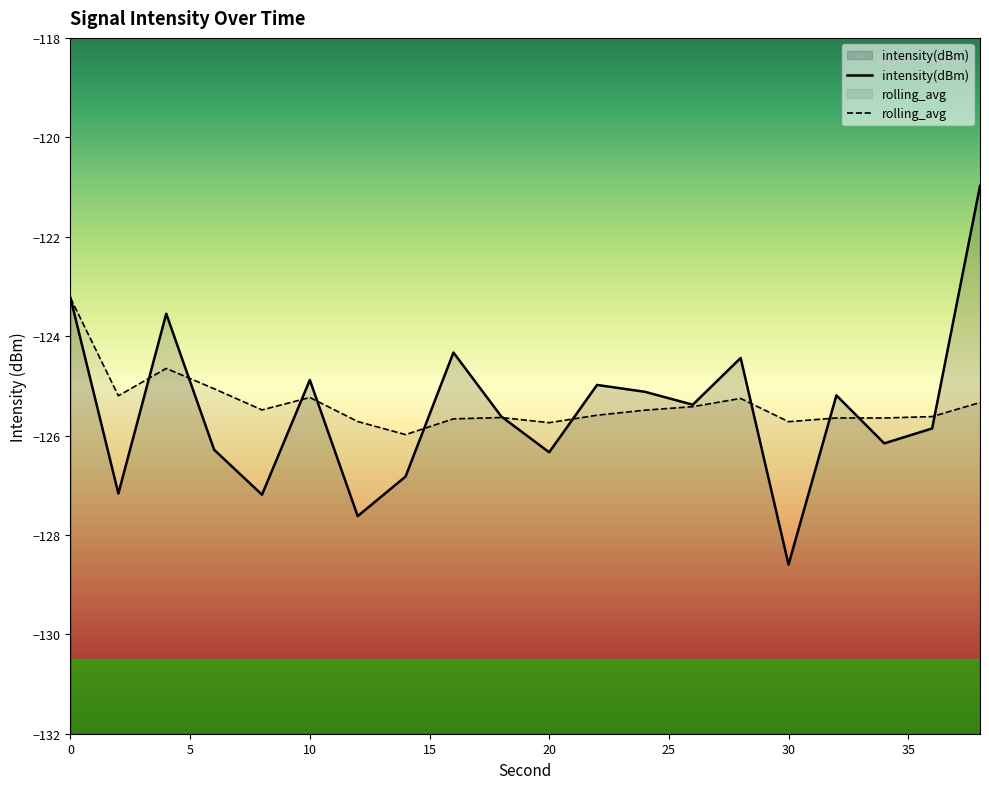

How many data points in intensity(dBm) are less than -125?

13